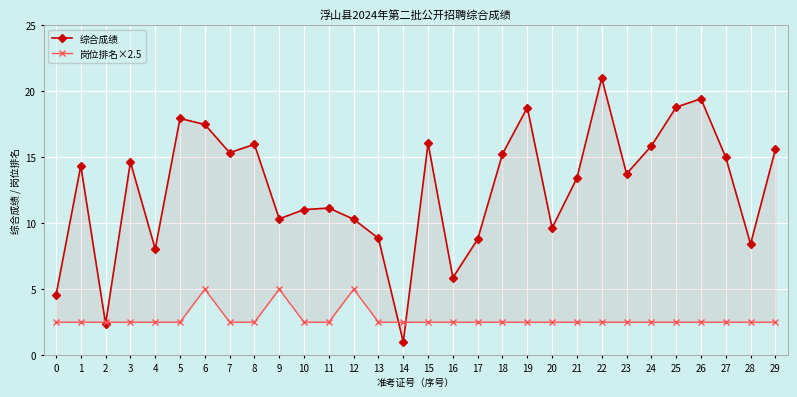

At how many categories does at least one series exceed 8?

26